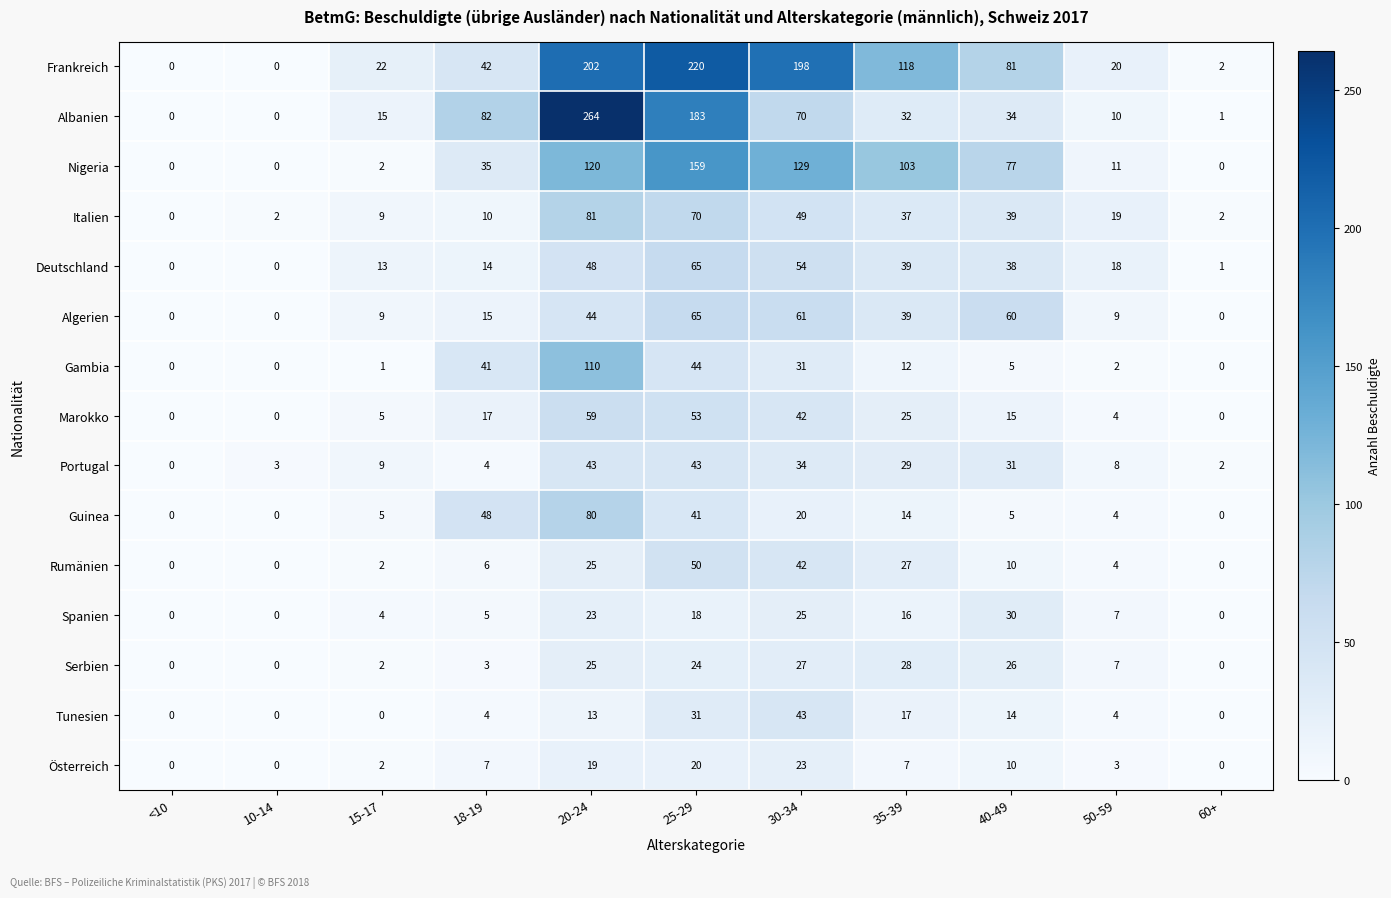

At which label does Marokko first exceed 15?

18-19